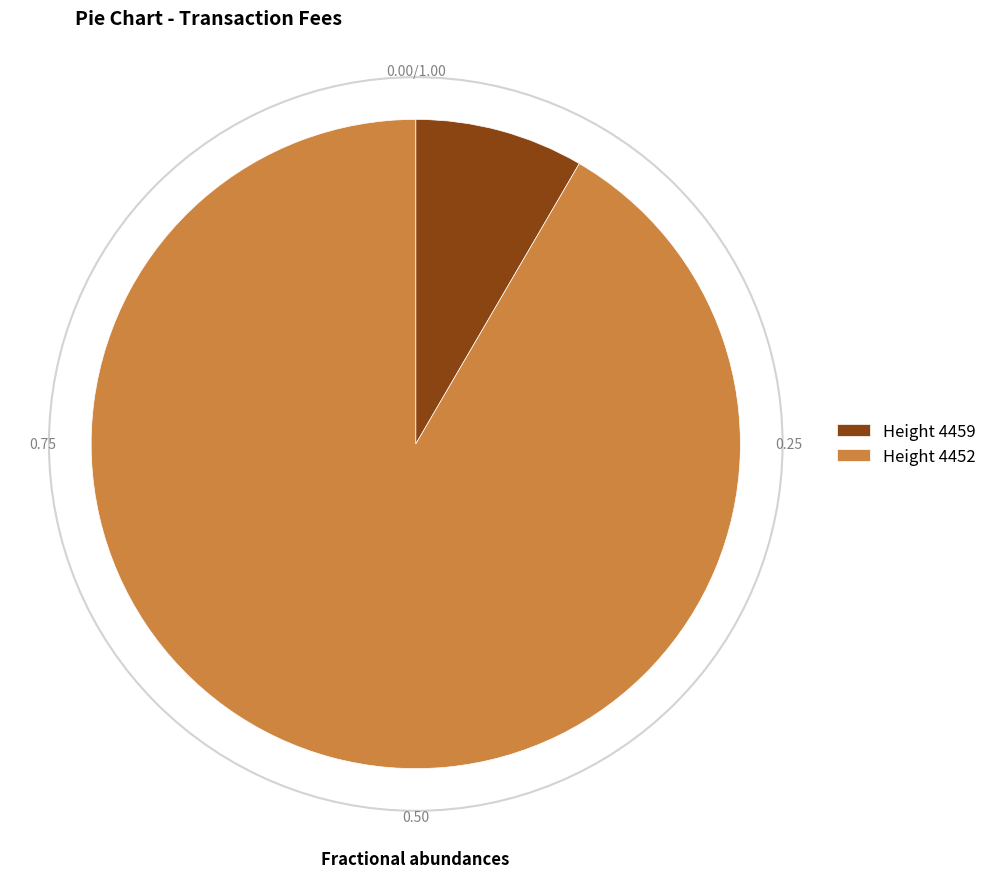

Which category has the smallest portion of the pie?

Height 4459